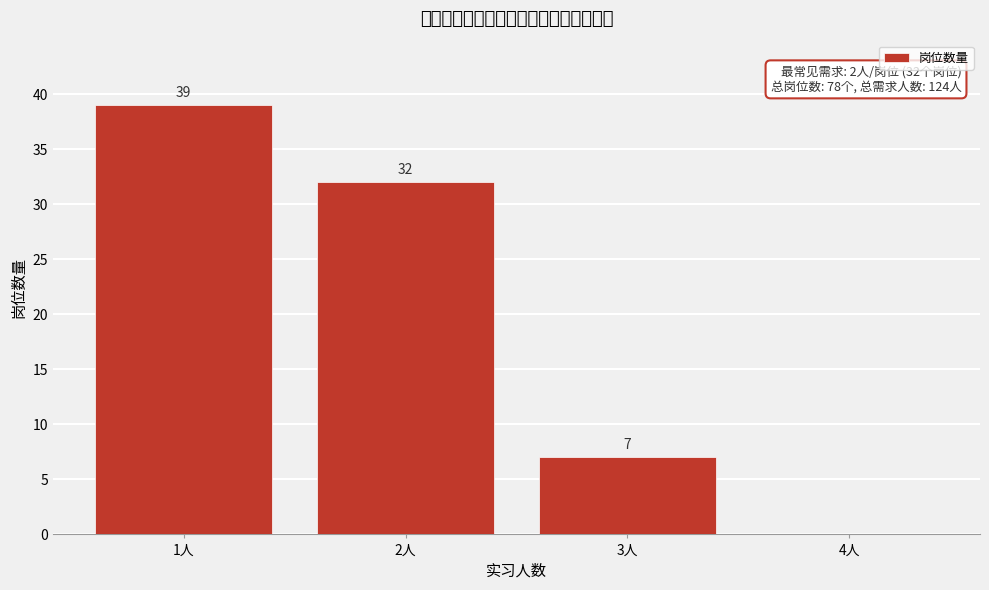

Reading right to left, extract all data points from this chart.

4人=0	3人=7	2人=32	1人=39